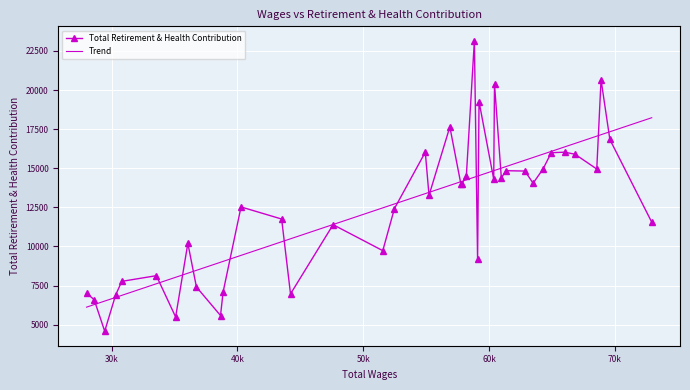

What is the maximum value for Total Retirement & Health Contribution?

23145